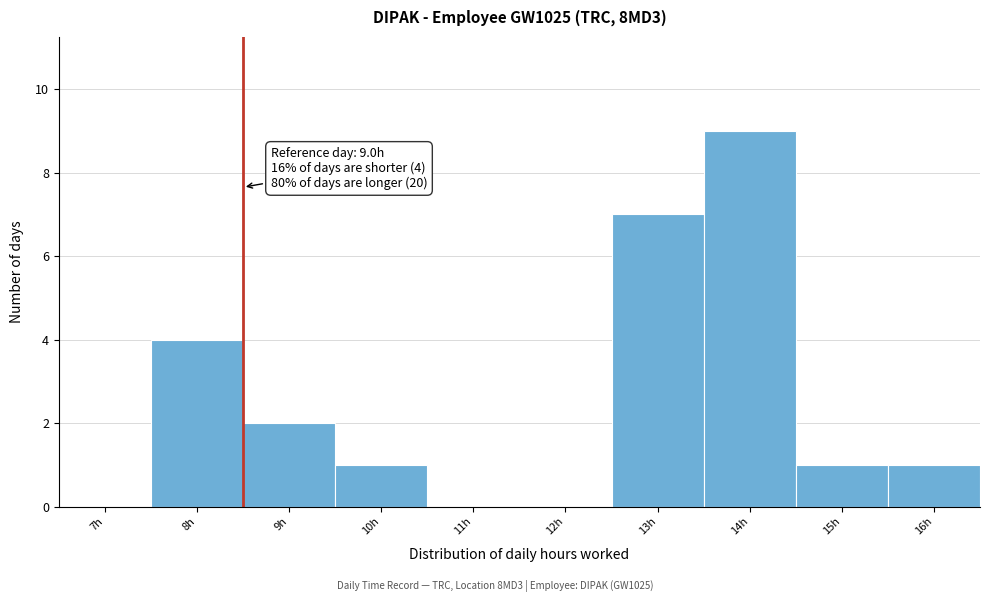

Reading left to right, what are all the values shown in this chart?

7h=0	8h=4	9h=2	10h=1	11h=0	12h=0	13h=7	14h=9	15h=1	16h=1